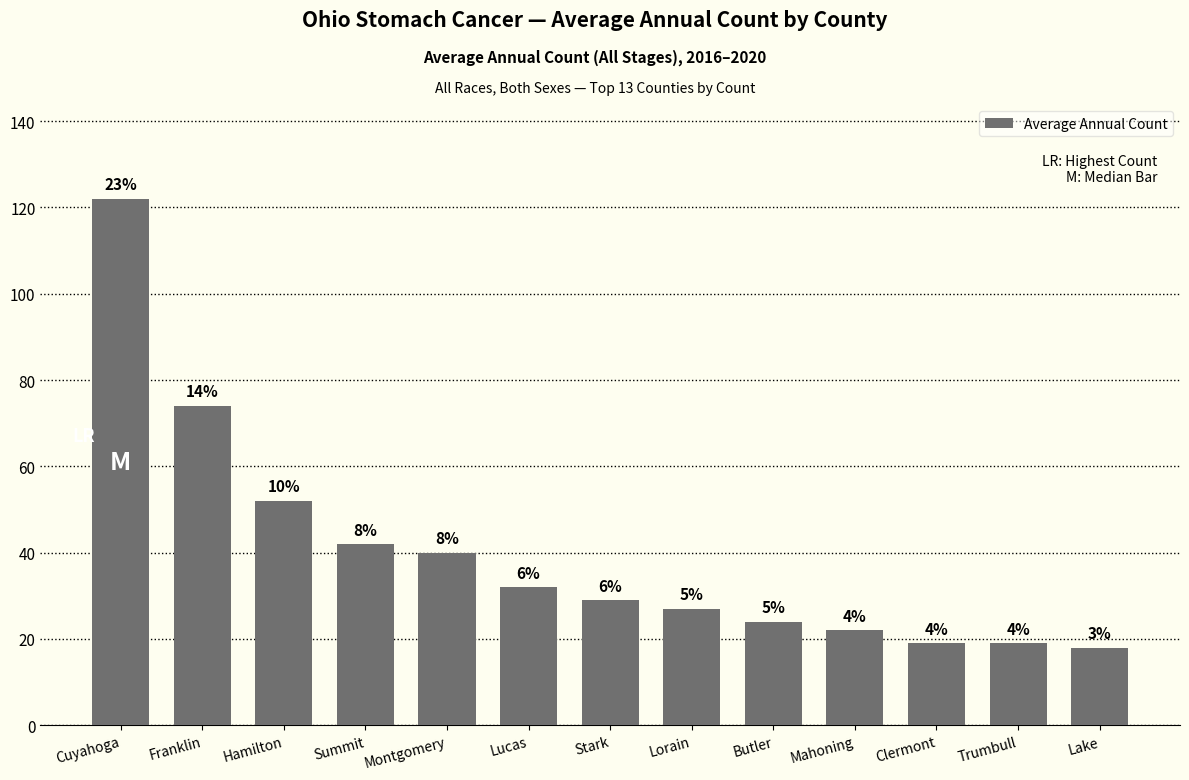

Which has a higher value, Franklin or Cuyahoga?

Cuyahoga